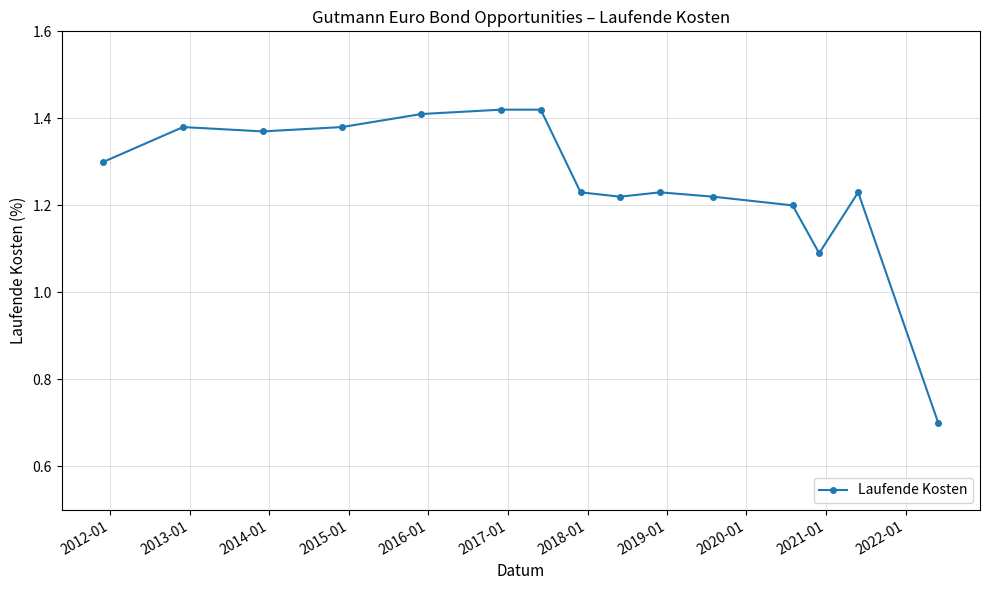

True or false: the data has more than 0 interior local peaks.

True